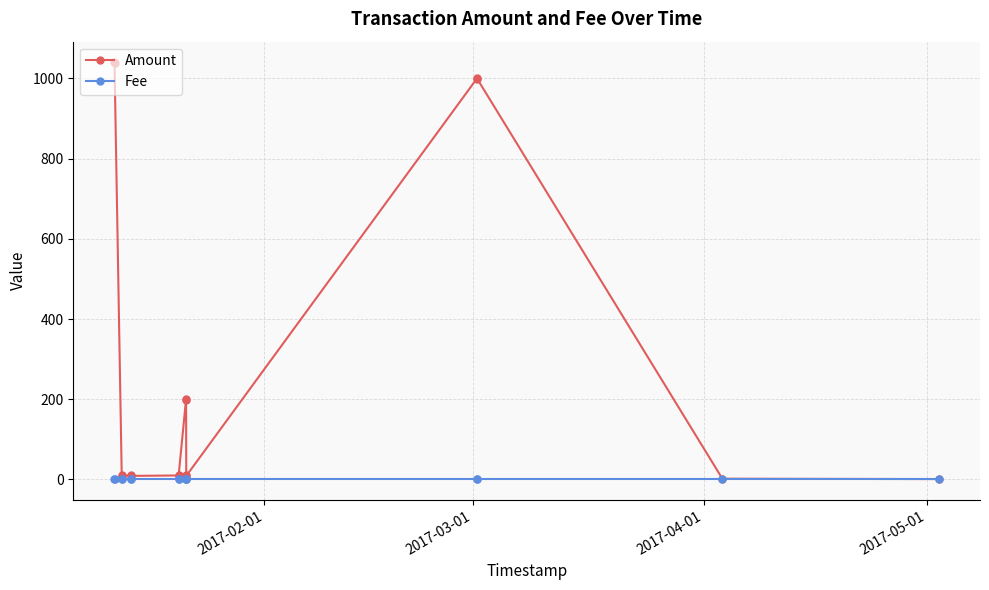

Rank the series by their maximum value, from highest to lowest.

Amount, Fee